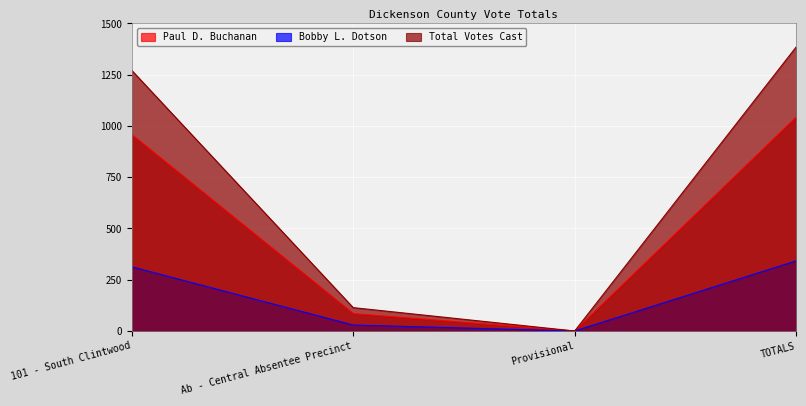

Is it true that Bobby L. Dotson equals 120 at 101 - South Clintwood?

False